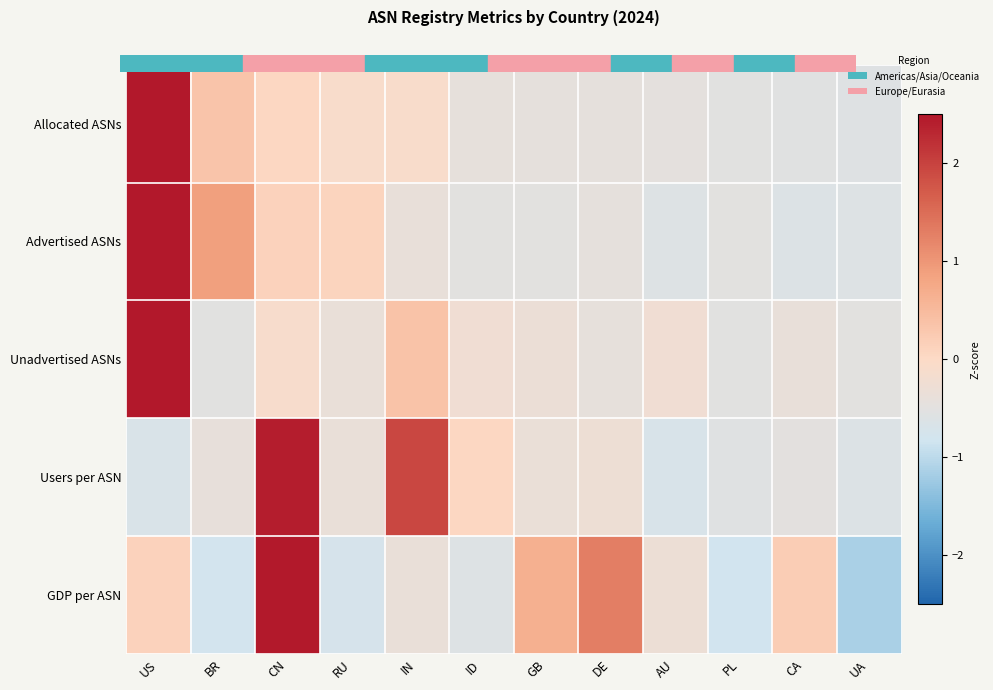

What is the total value across all series at PL?

-2.9